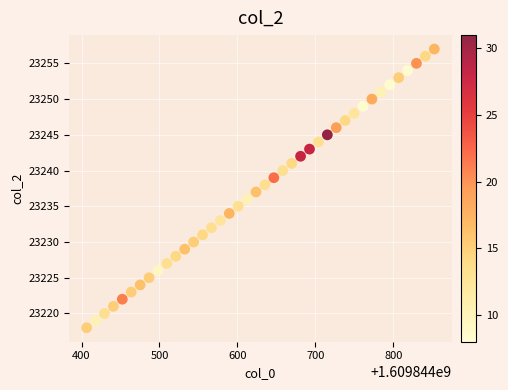

What is the range of Y values (max minus min)?

39